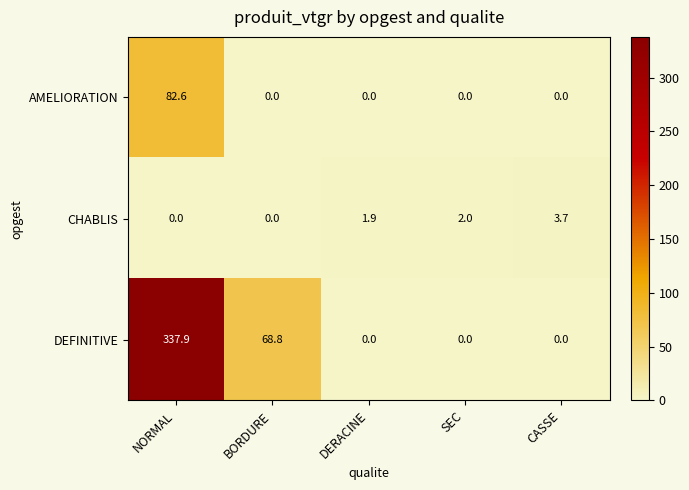

The CHABLIS series shows 1.9 at DERACINE. True or false?

True